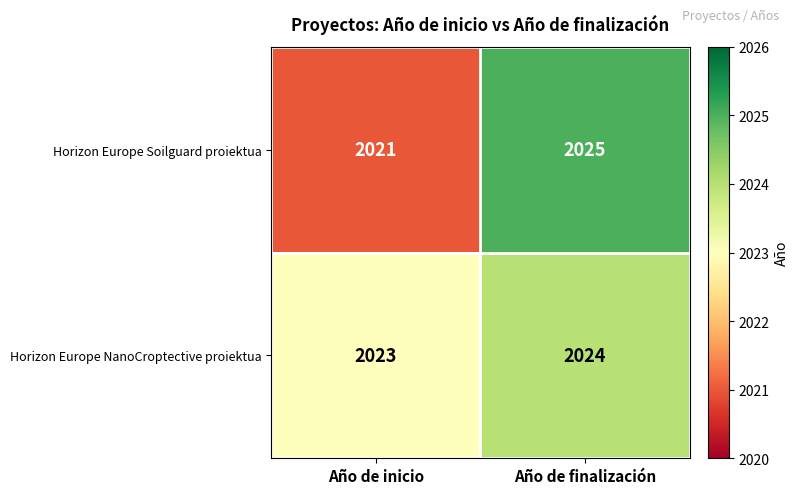

List the series in order of their peak value, lowest first.

Horizon Europe NanoCroptective proiektua, Horizon Europe Soilguard proiektua